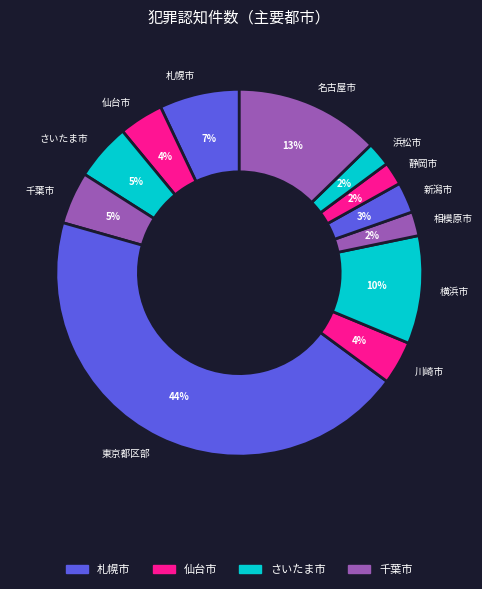

What is the largest slice in the pie chart?

東京都区部